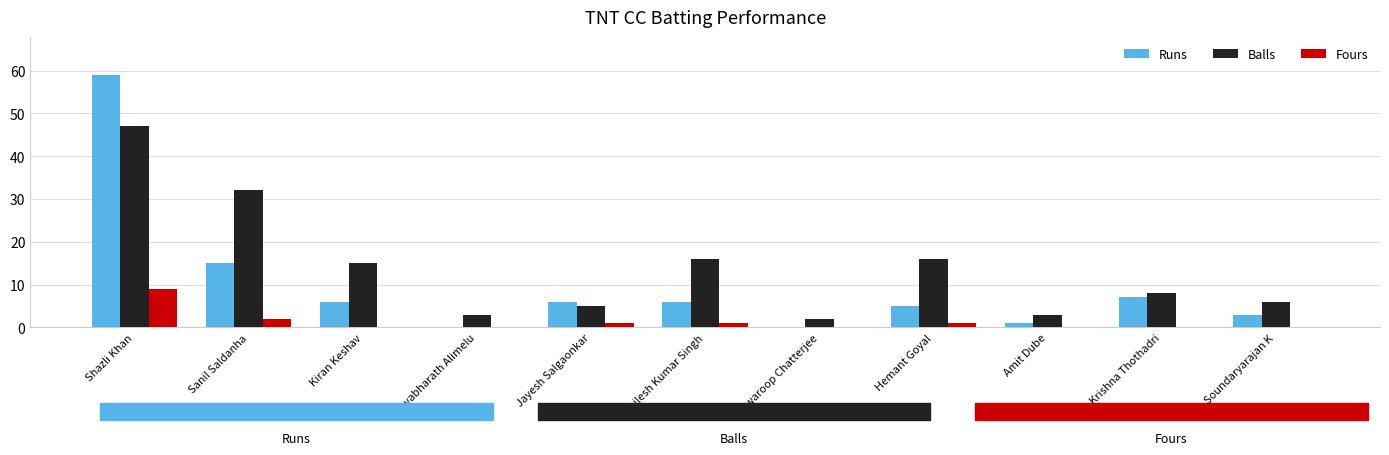

Between Sanil Saldanha and Kiran Keshav, which series saw the biggest shift?

Balls